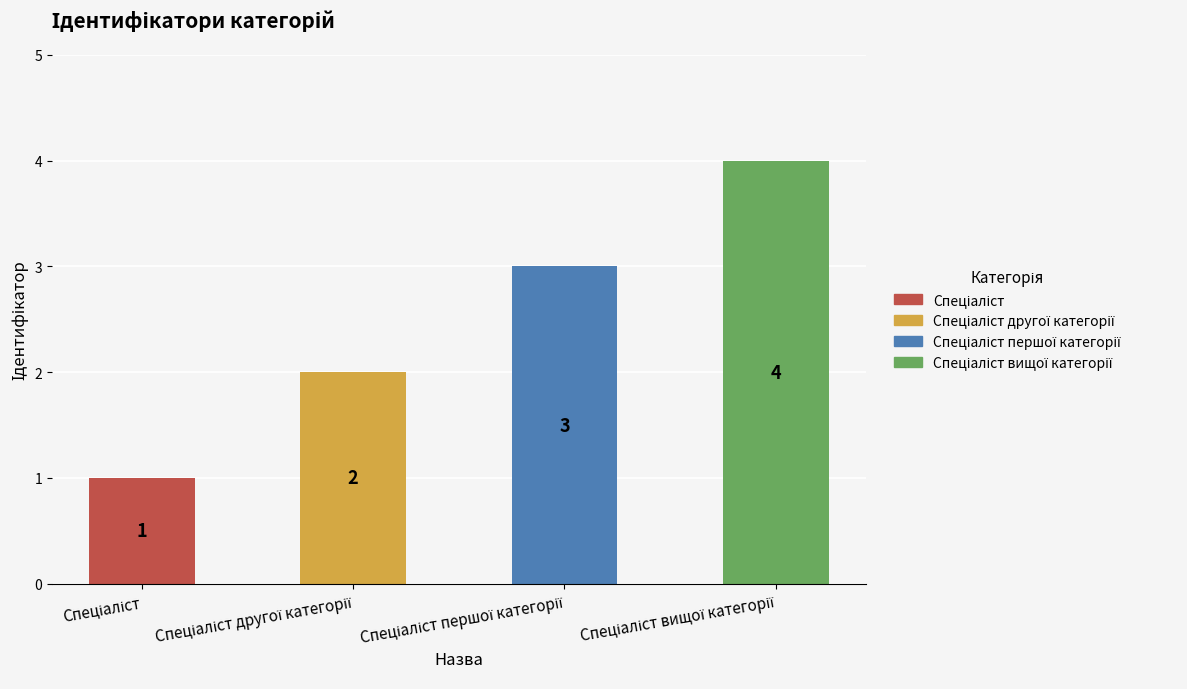

What is the sum of all values?

10